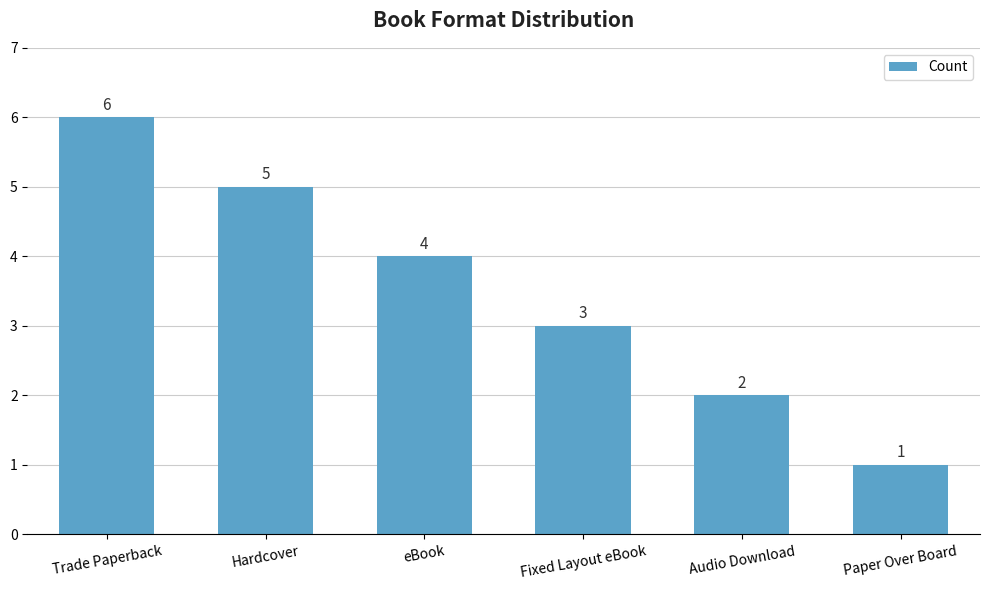

How many values are between 2 and 5?

4